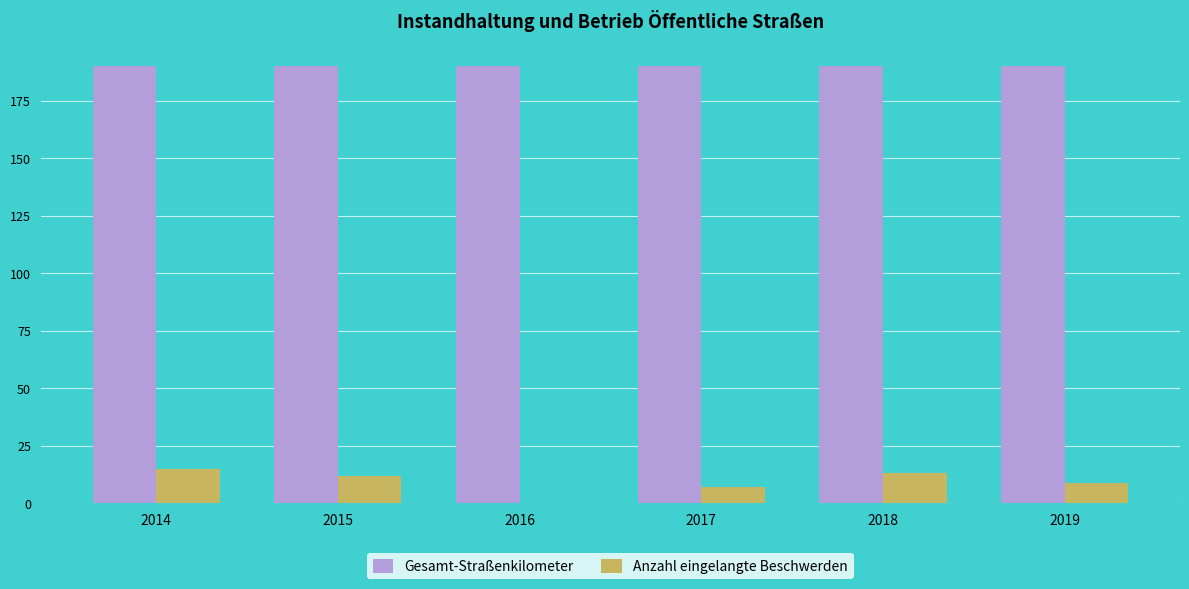

How many categories are shown in the chart?

6